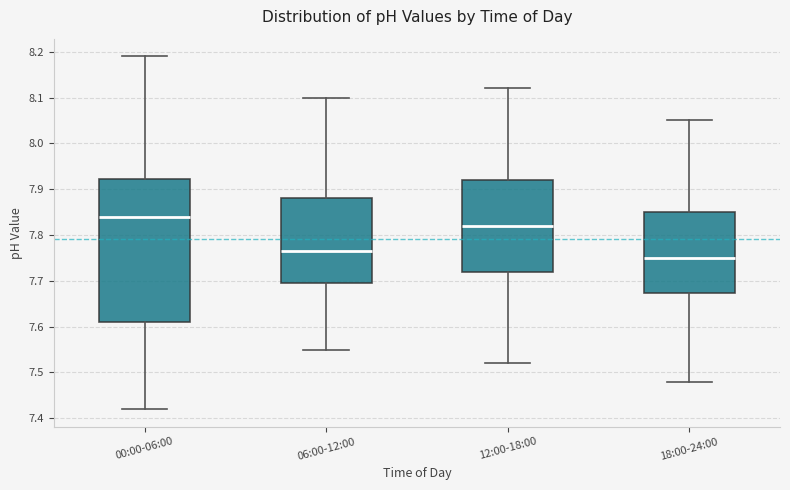

Which box is the tallest, from its lower edge to its upper edge?

00:00-06:00